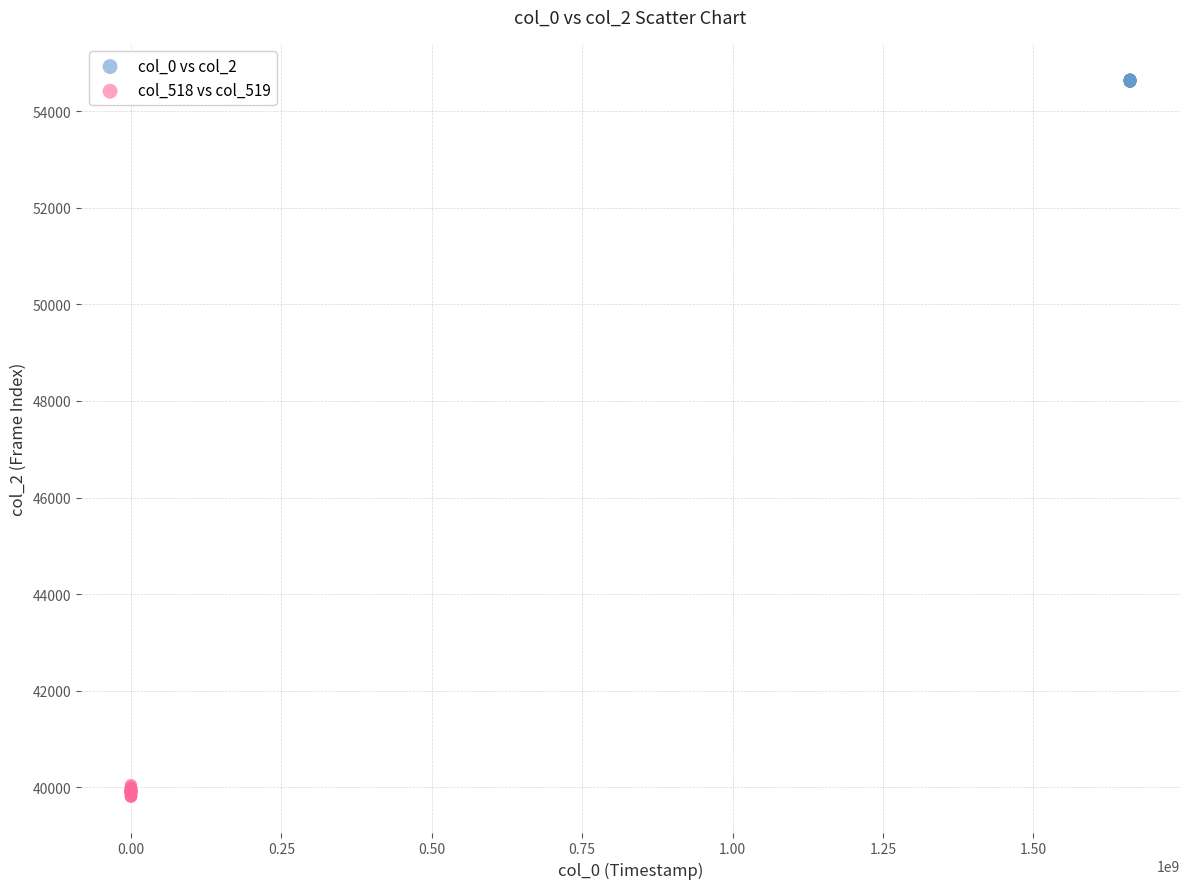

Which series reaches the minimum Y coordinate?

col_518 vs col_519